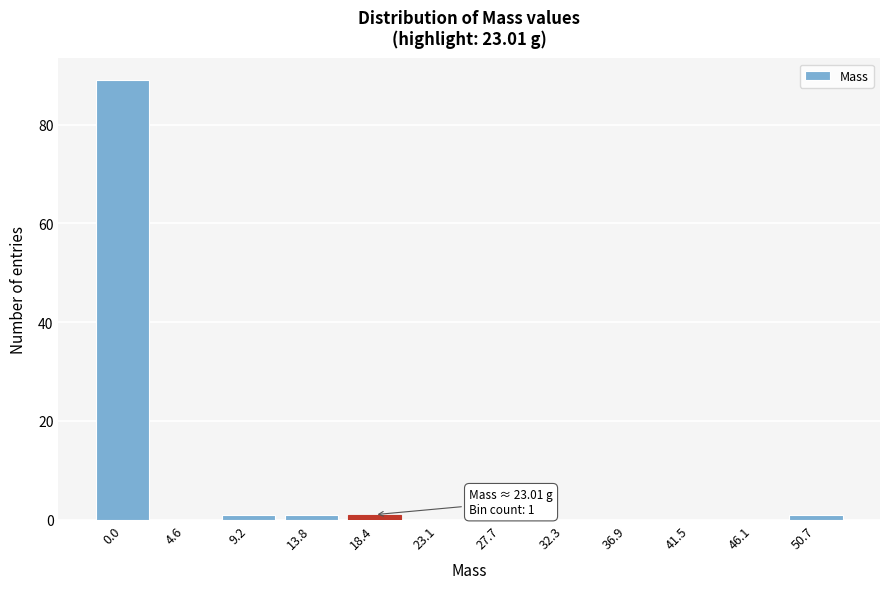

Reading right to left, transcribe all the data shown in this chart.

50.7=1	46.1=0	41.5=0	36.9=0	32.3=0	27.7=0	23.1=0	18.4=1	13.8=1	9.2=1	4.6=0	0.0=89